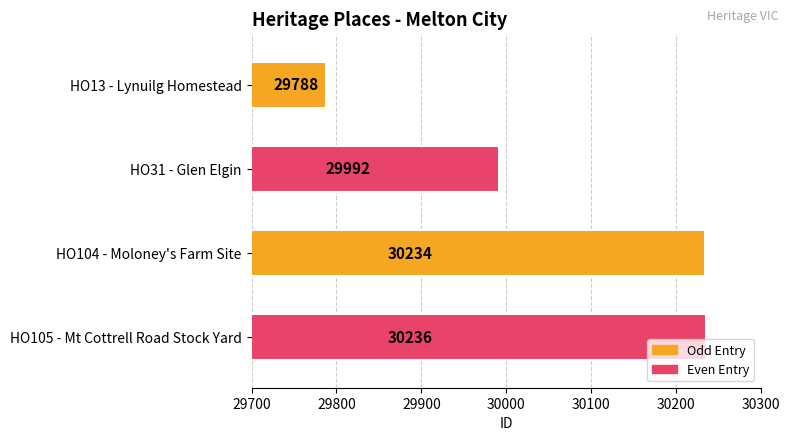

What is the maximum value shown in the chart?

30236